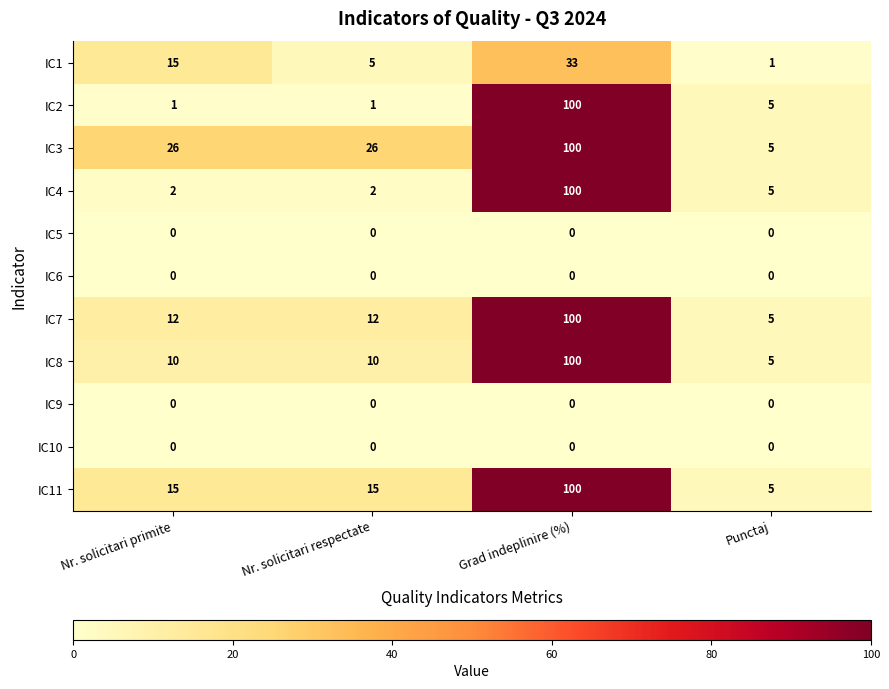

What is the sum of the IC4 values at Nr. solicitari respectate and Punctaj?

7